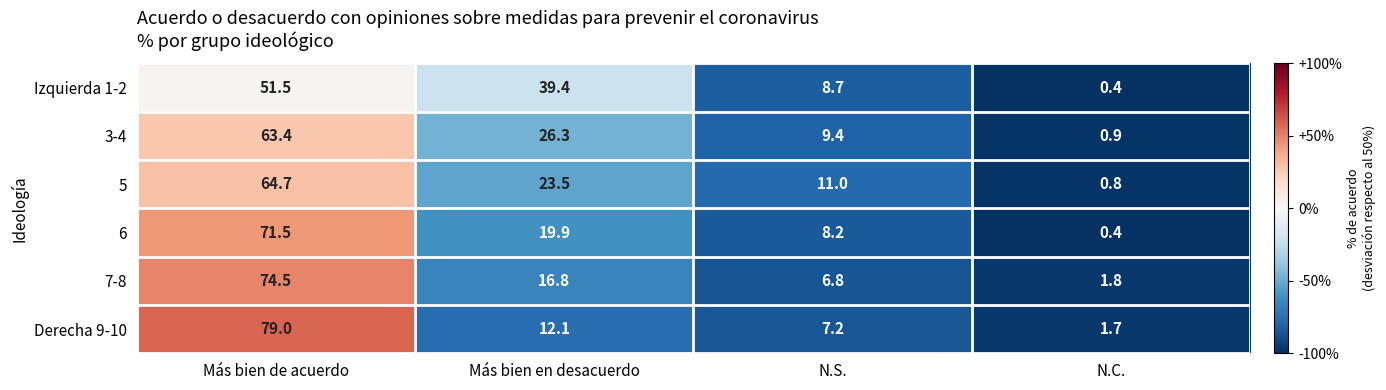

Where does the Derecha 9-10 series first go above 12?

Más bien de acuerdo